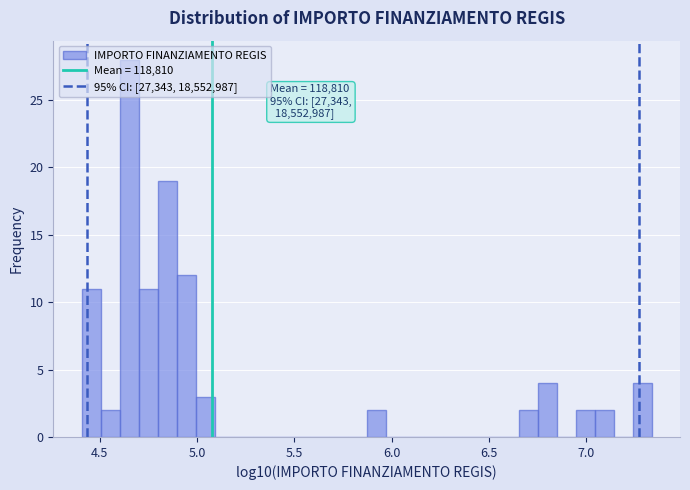

Around what value on the x-axis is the tallest bar? Give the approximate position of its centre, as read against the axis.

4.65